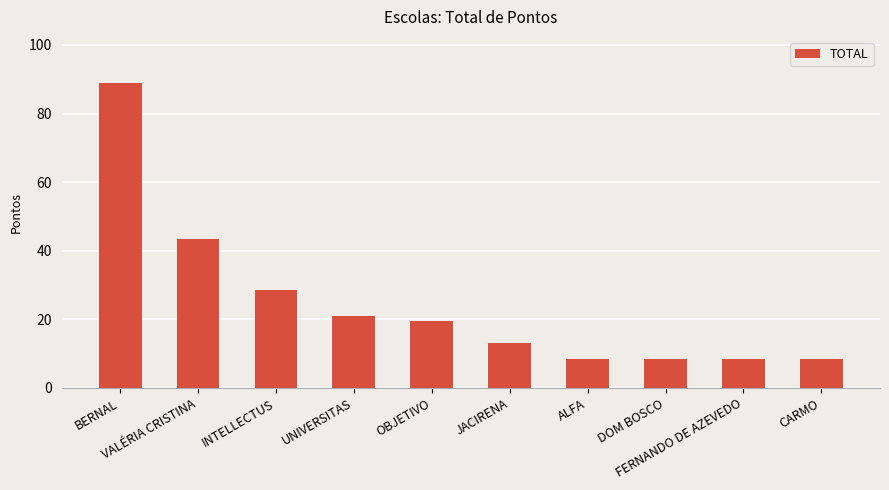

Between UNIVERSITAS and CARMO, which is larger?

UNIVERSITAS